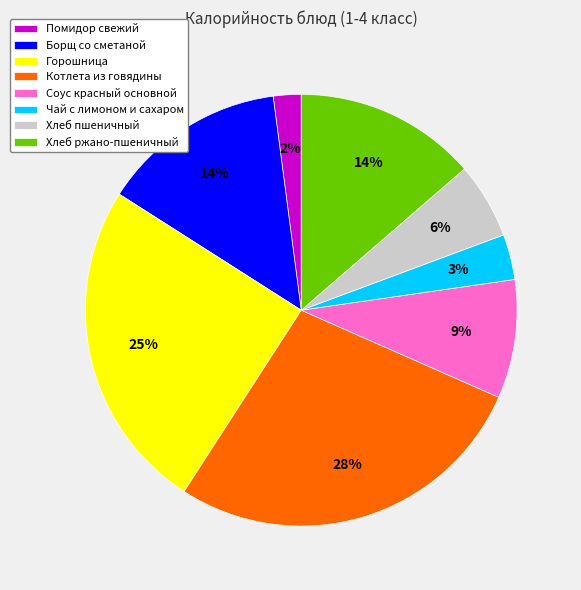

To the nearest percent, what is the combined percentage of Хлеб пшеничный and Соус красный основной?

15%